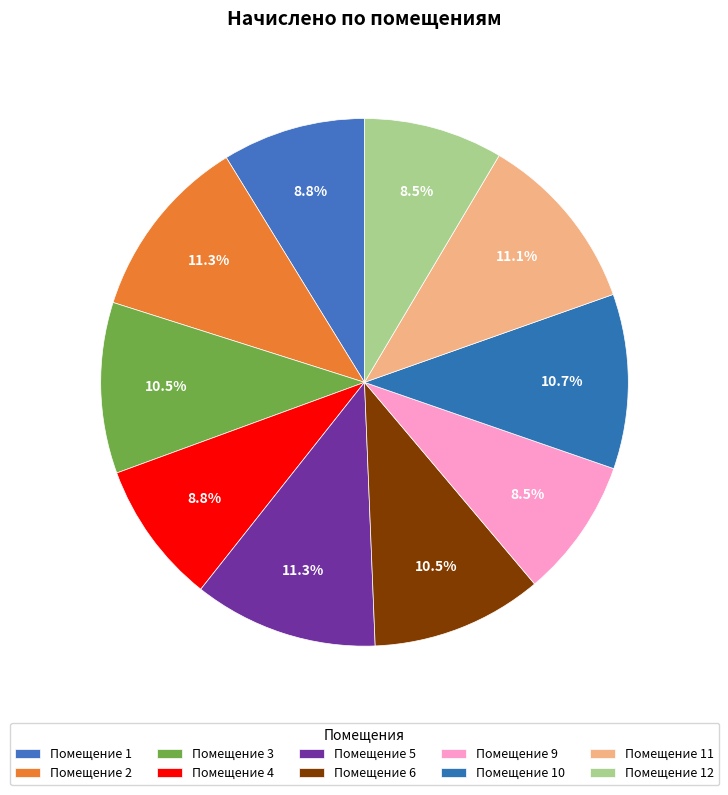

Rank the categories by value from lowest to highest.

12, 9, 4, 1, 3, 6, 10, 11, 5, 2